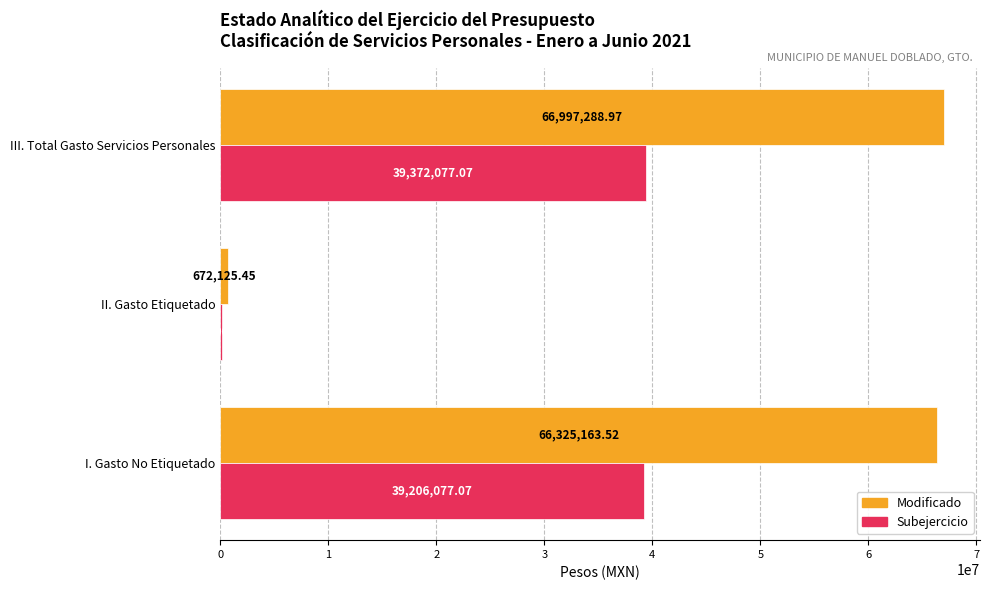

Between I. Gasto No Etiquetado and II. Gasto Etiquetado, which series saw the biggest shift?

Modificado